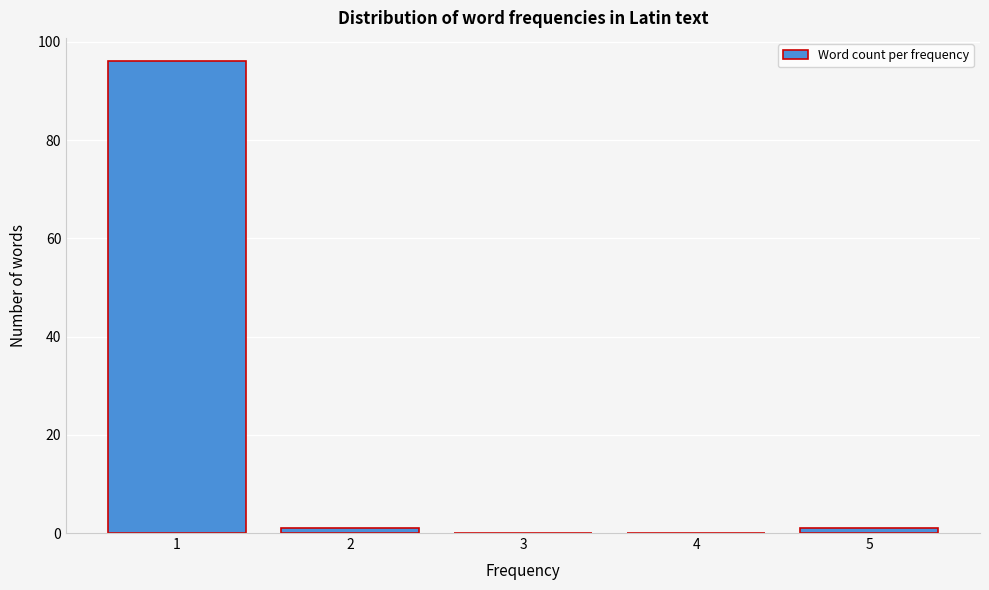

Reading left to right, list all the values displayed in this chart.

1=96	2=1	3=0	4=0	5=1